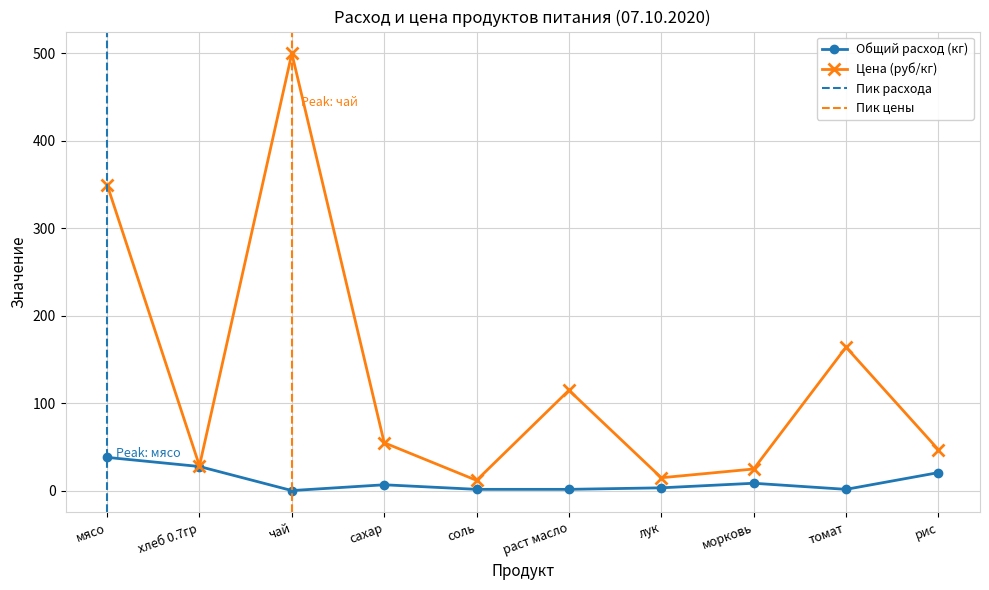

True or false: Общий расход (кг) and Цена (руб/кг) intersect in this chart.

False